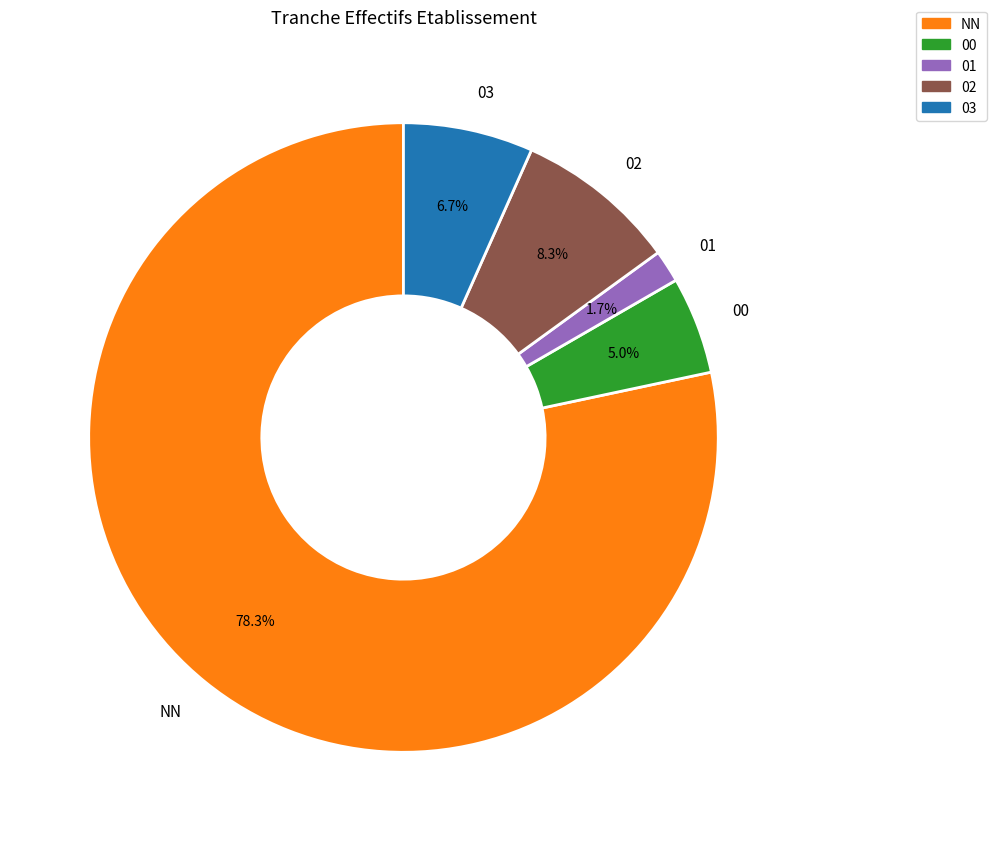

True or false: 02 accounts for 14% of the total.

False